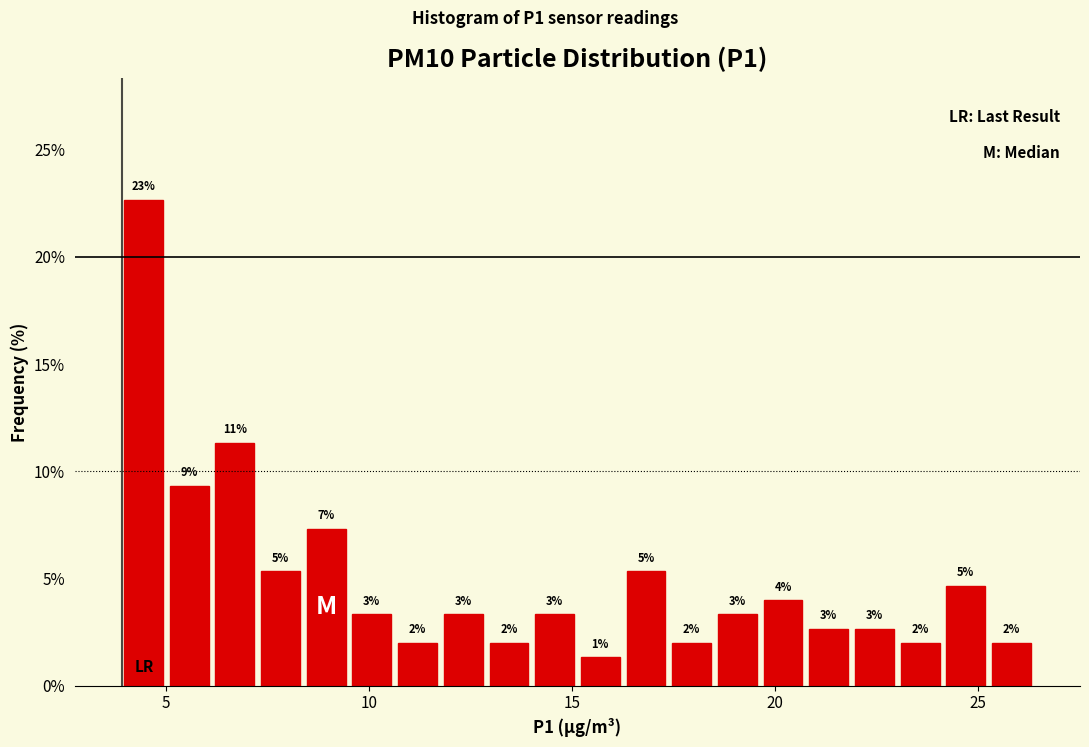

Read against the x-axis, roughly where is the centre of the tallest bar?

4.5